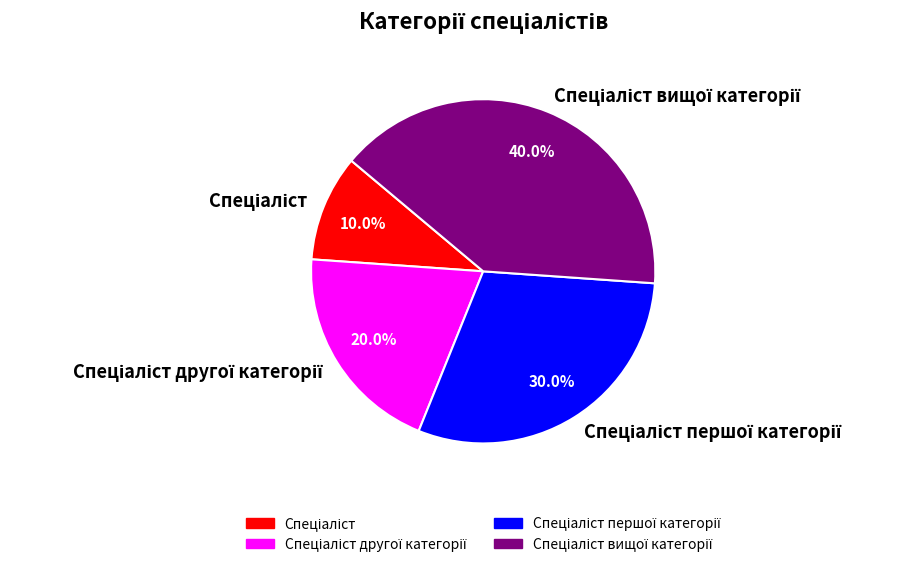

Is there any slice that represents more than half of the pie?

No